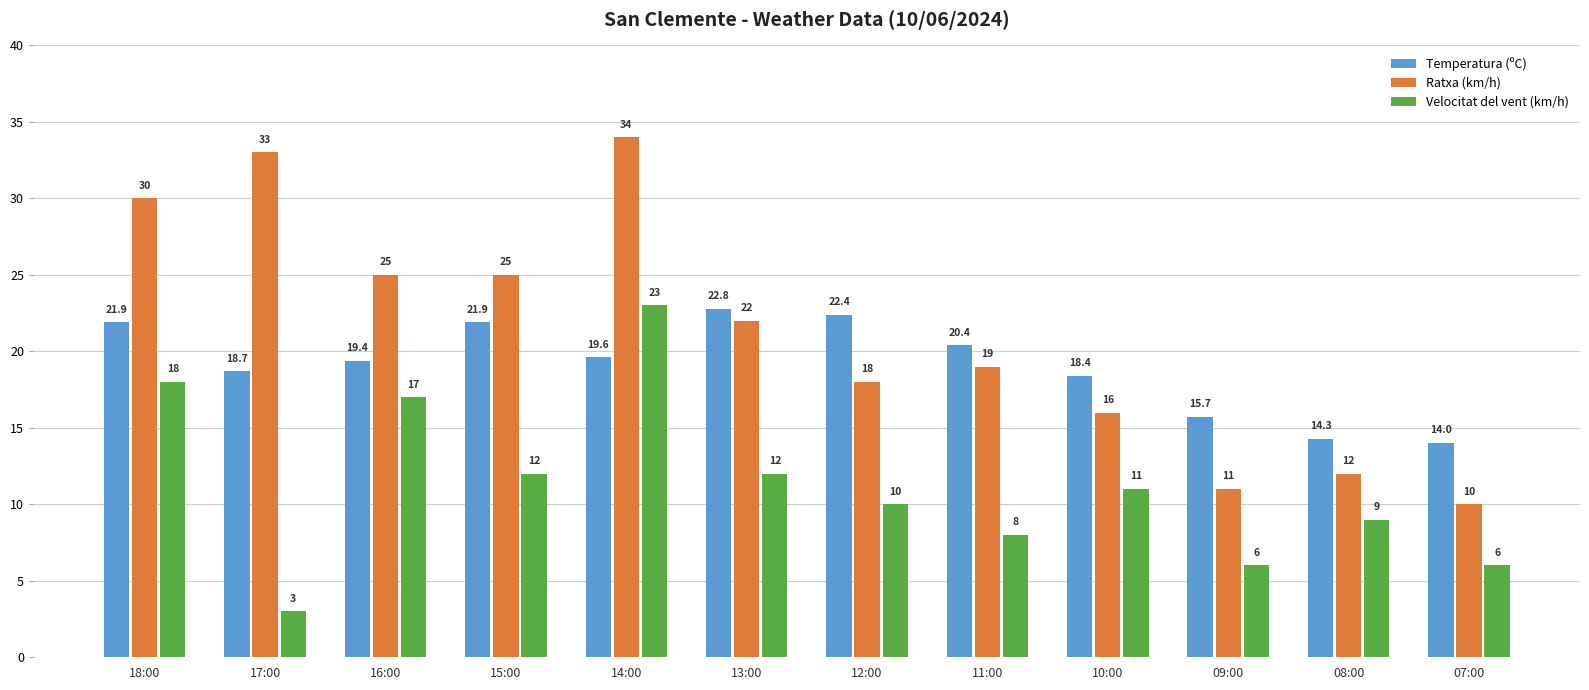

How many data points does each series have?

12